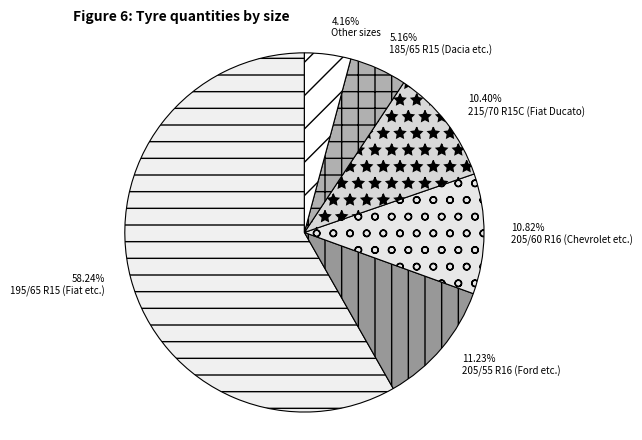

How many slices are in this pie chart?

6